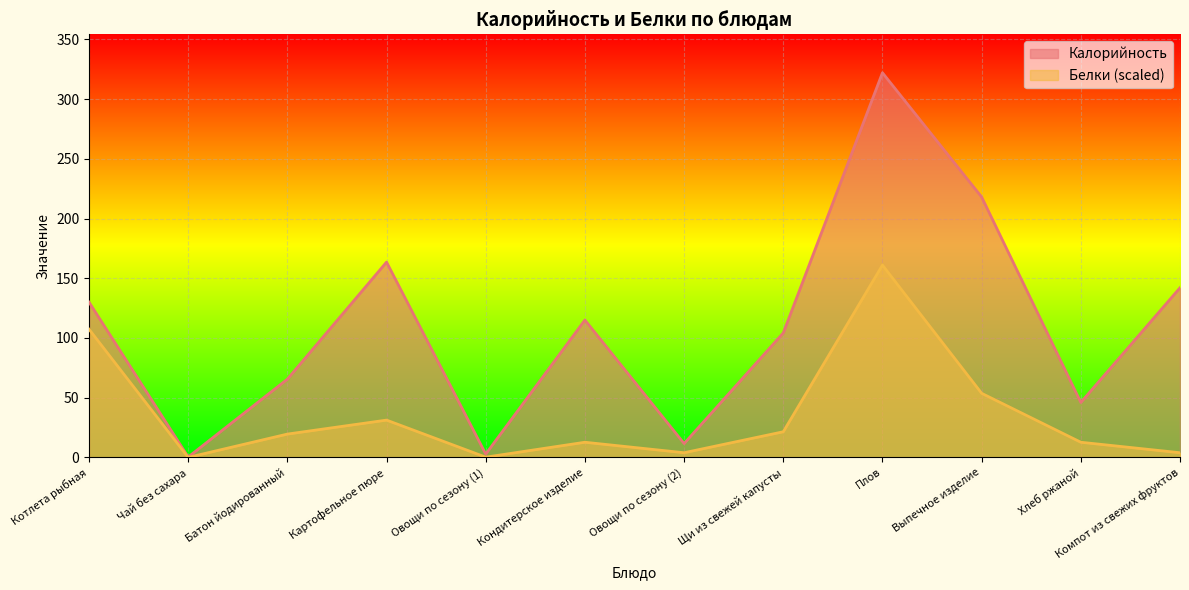

At which category is the sum across all series the highest?

Плов